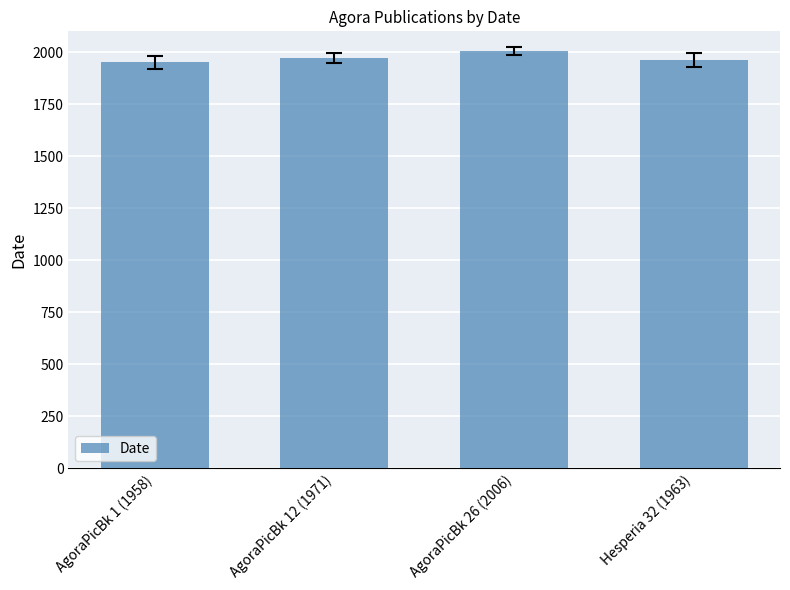

What is the sum of all values?

7891